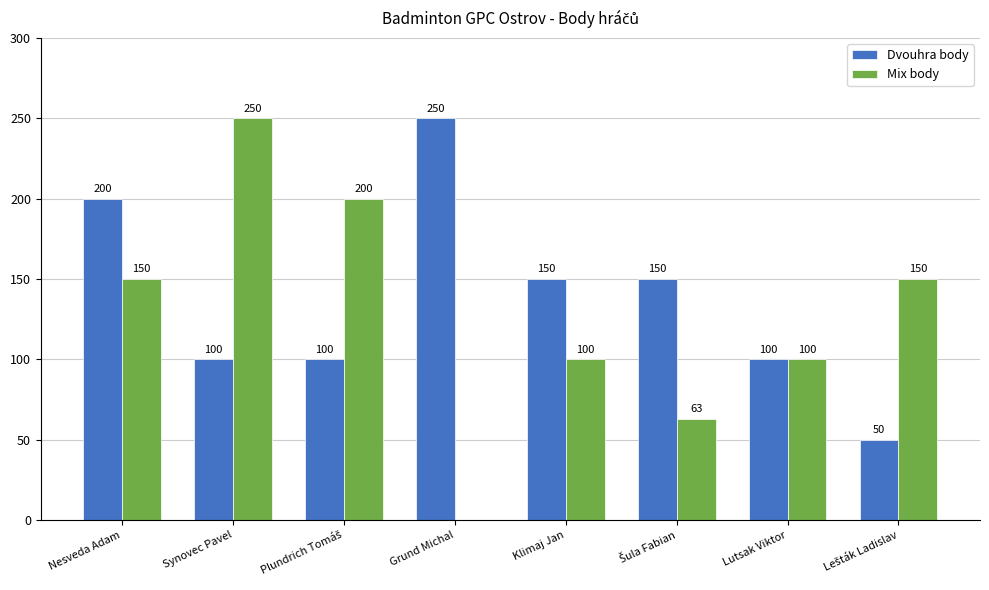

Which category has the highest value in the Mix body series?

Synovec Pavel